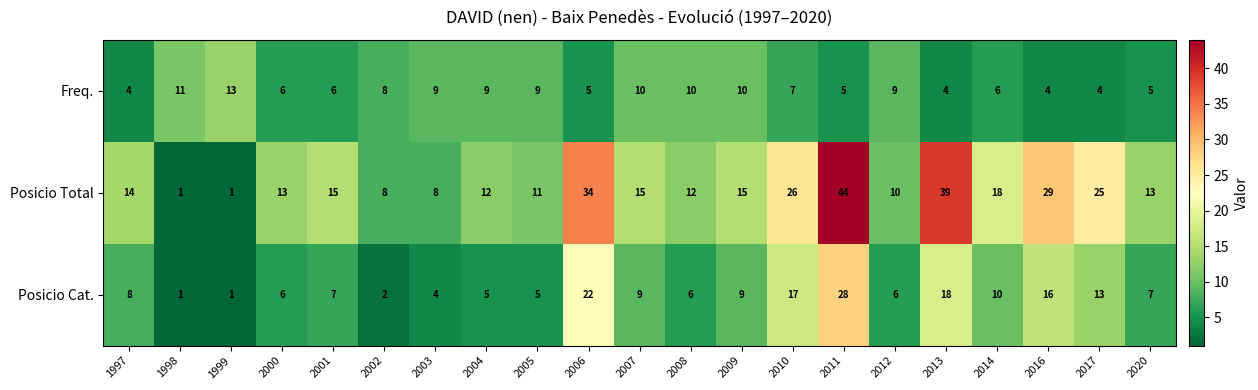

Count the number of categories in the chart.

21